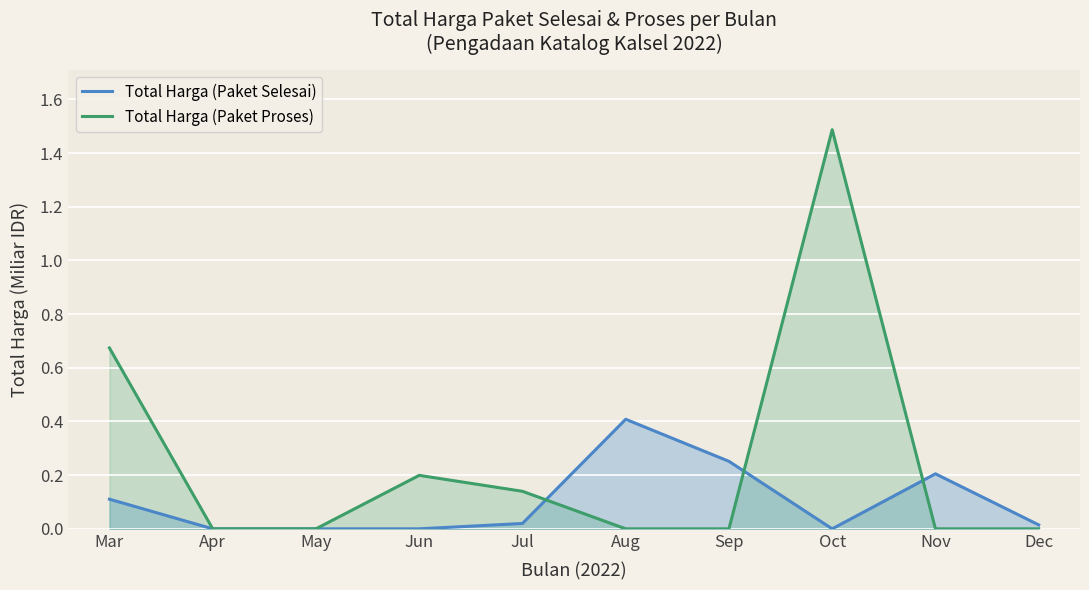

What are all the series names shown in the legend?

Total Harga (Paket Selesai), Total Harga (Paket Proses)